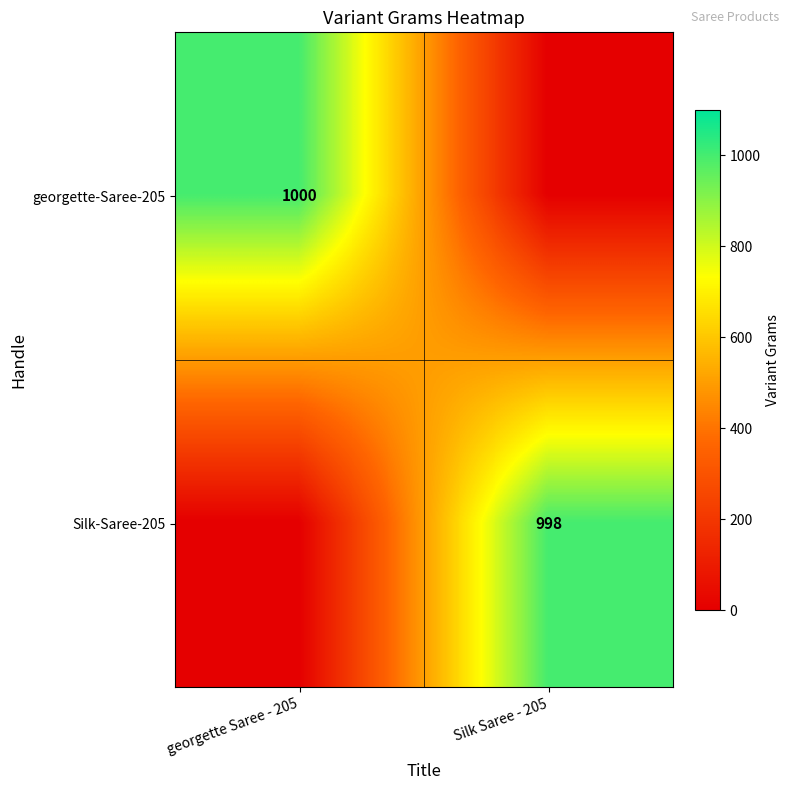

The Silk-Saree-205 series shows 1531 at Silk Saree - 205. True or false?

False